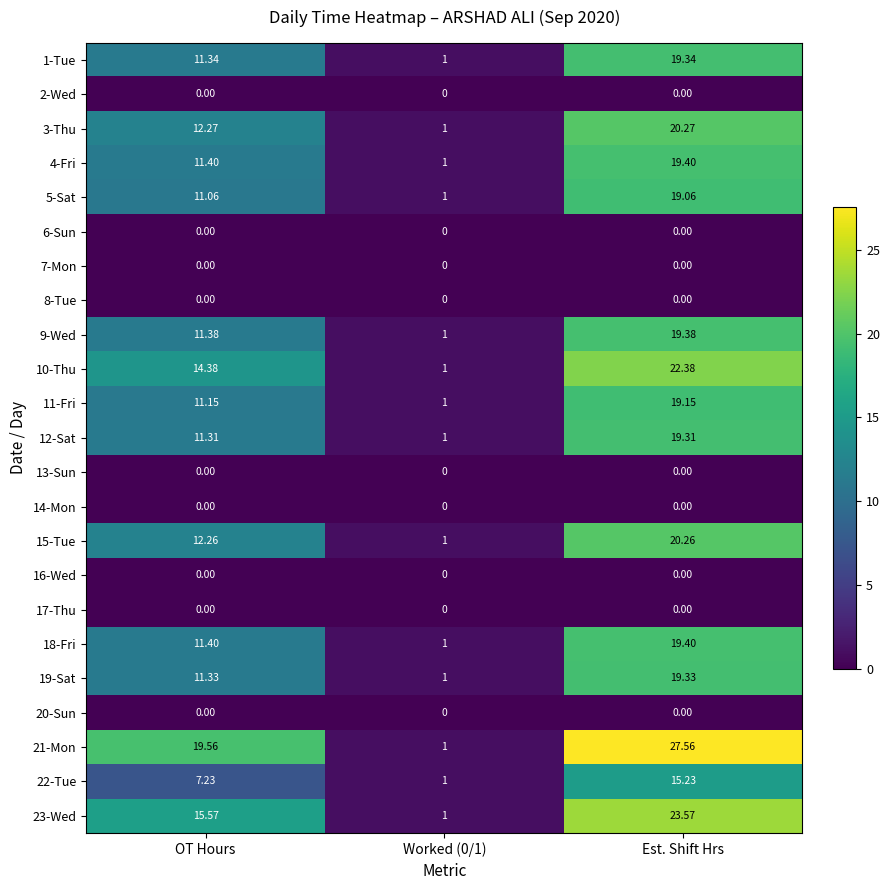

At which category is the sum across all series the highest?

Est. Shift Hrs